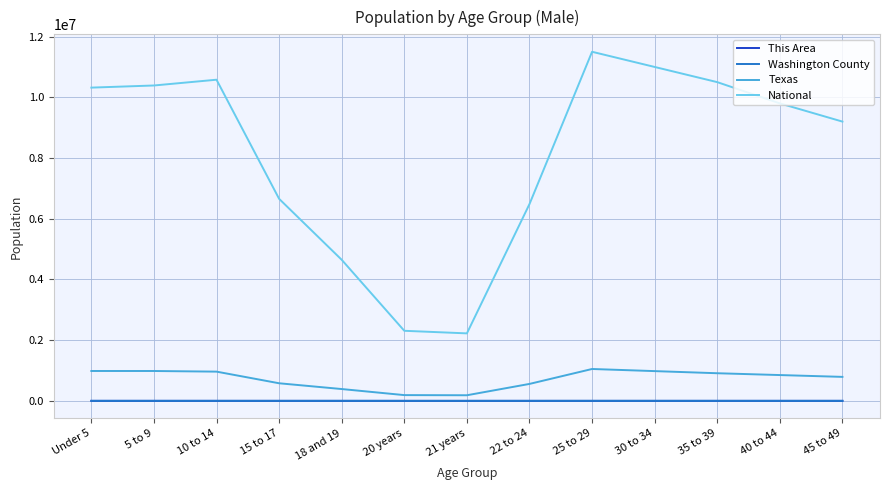

True or false: National and Washington County intersect in this chart.

False